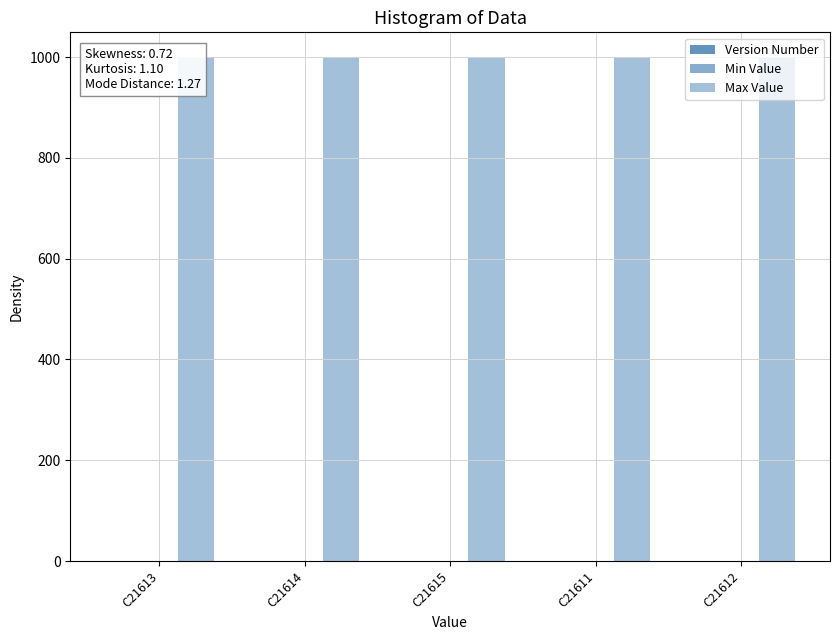

What are all the series names shown in the legend?

Version Number, Min Value, Max Value